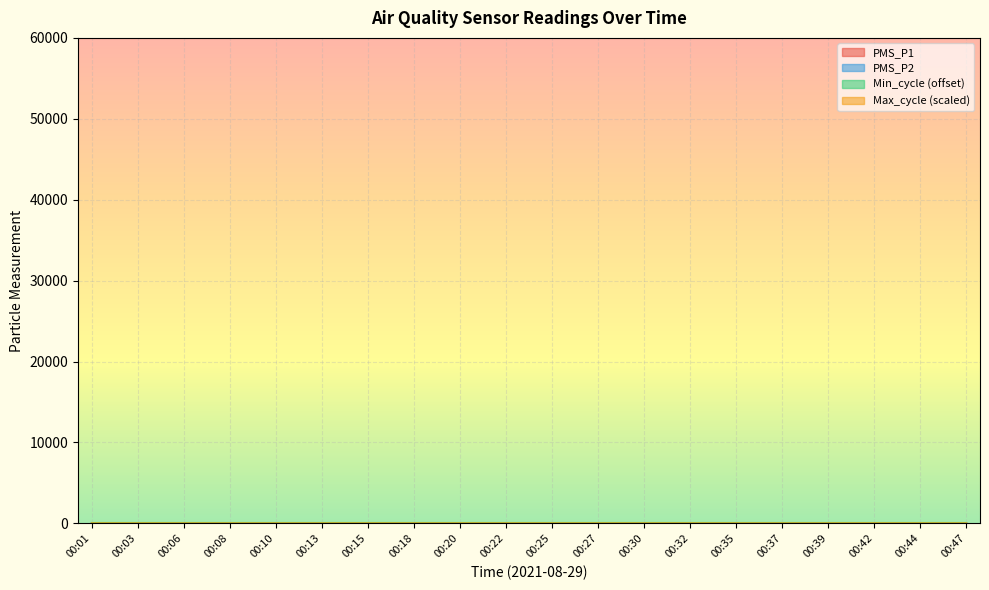

Is it true that Max_cycle equals 1.3 at 00:15?

True